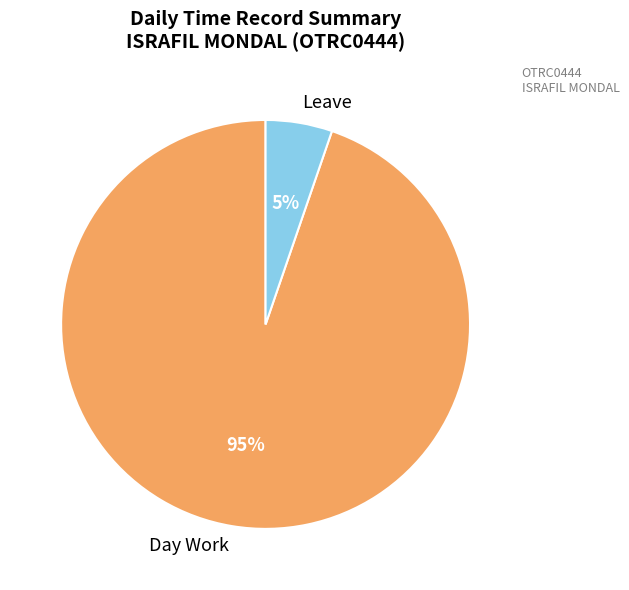

To the nearest percent, what is the average slice percentage?

50%